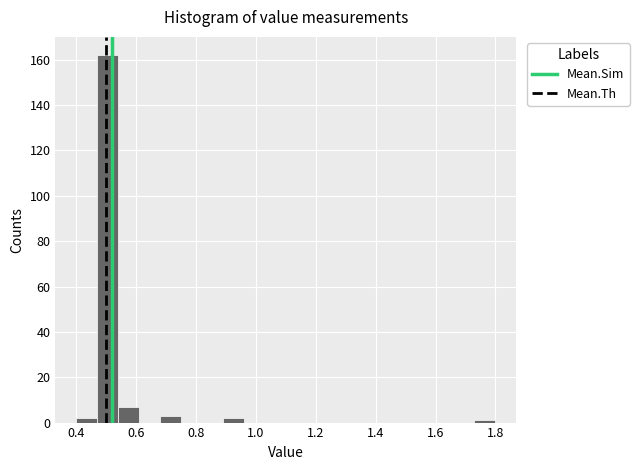

Around what value on the x-axis is the tallest bar? Give the approximate position of its centre, as read against the axis.

0.50